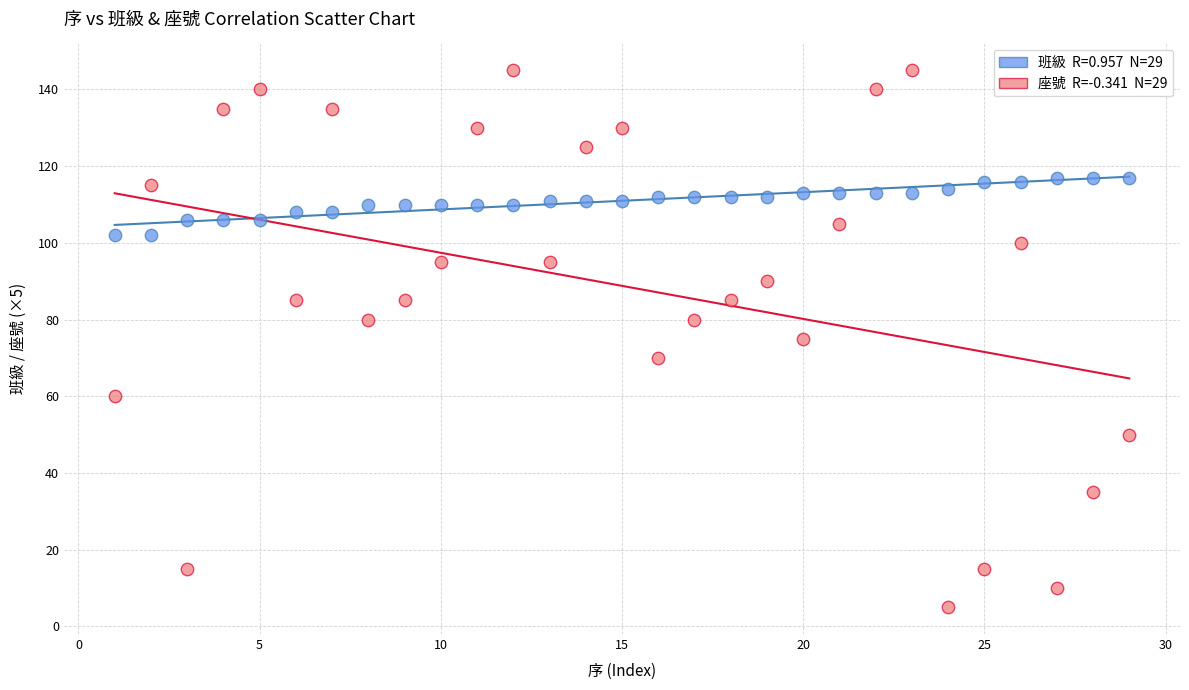

Across all data points, what is the range of X values (max minus min)?

28